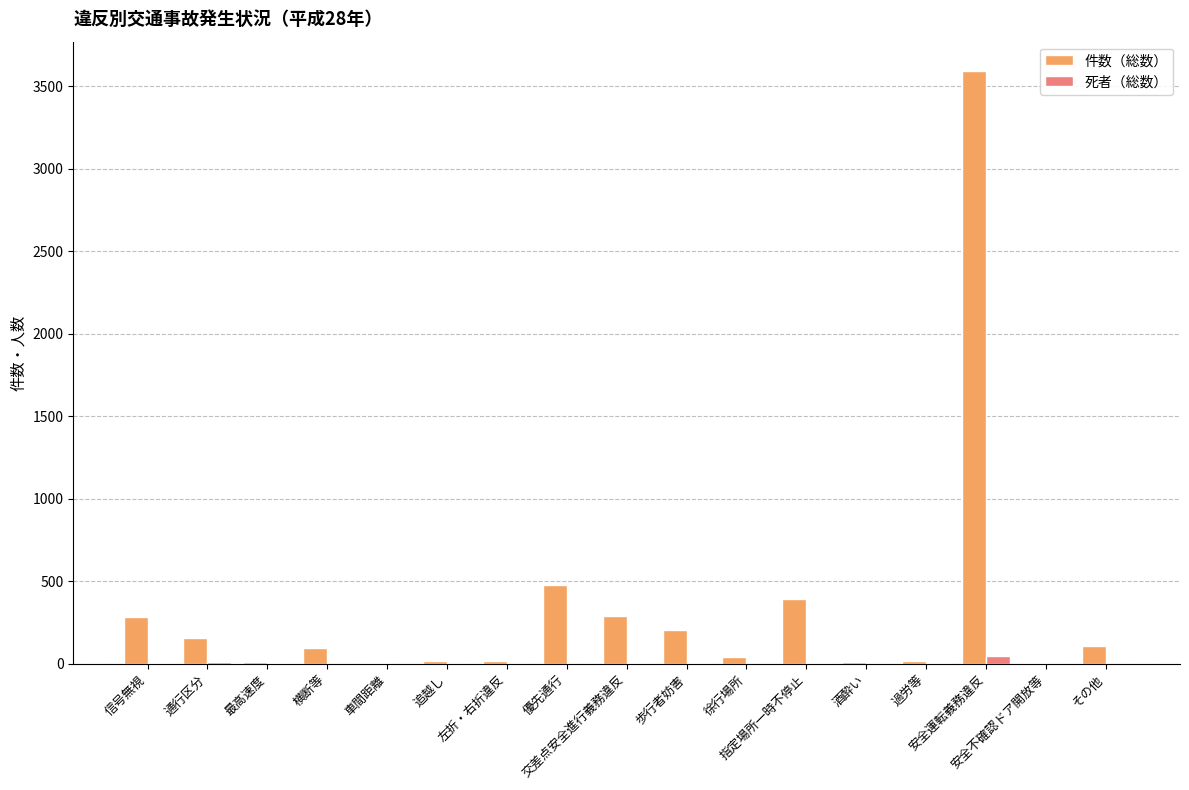

How many distinct data groups are displayed?

2